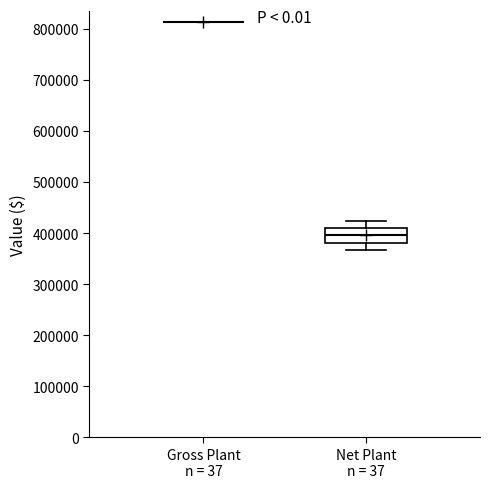

Reading left to right, read every box against the y-axis: the position of its median line, the range the box covers, and the ends of its whiskers. The values are not printed on the chart, so give them approximately, as read against the axis.

Gross Plant n = 37: box collapsed to a line at 810000, whiskers 810000 to 810000
Net Plant n = 37: median 400000, box 380000 to 410000, whiskers 370000 to 420000